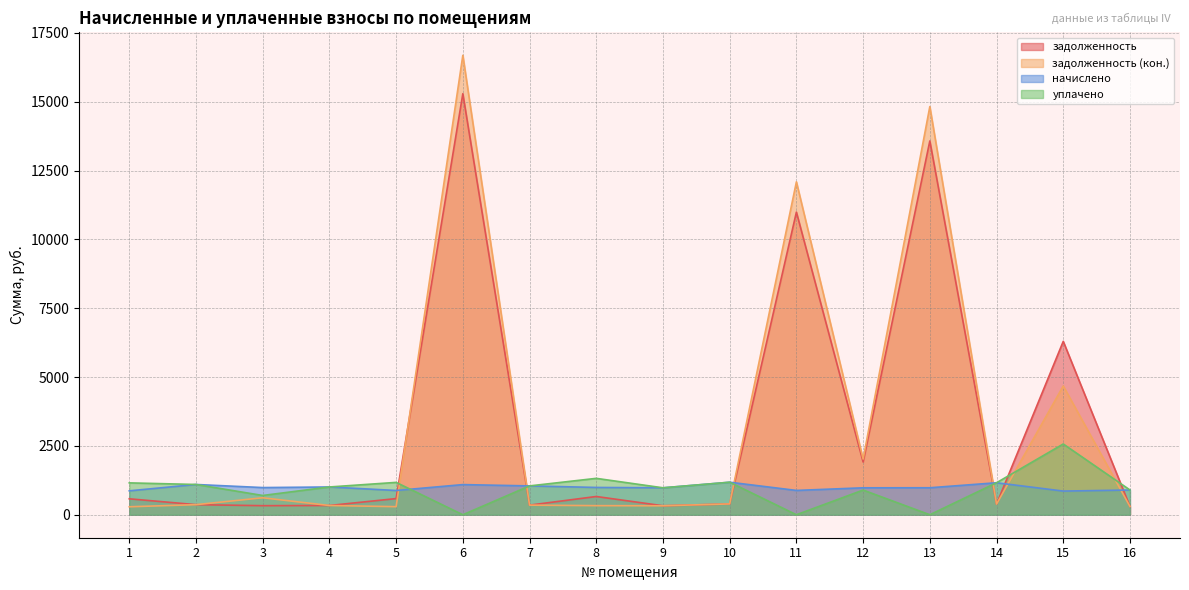

How many lines are shown in the chart?

4